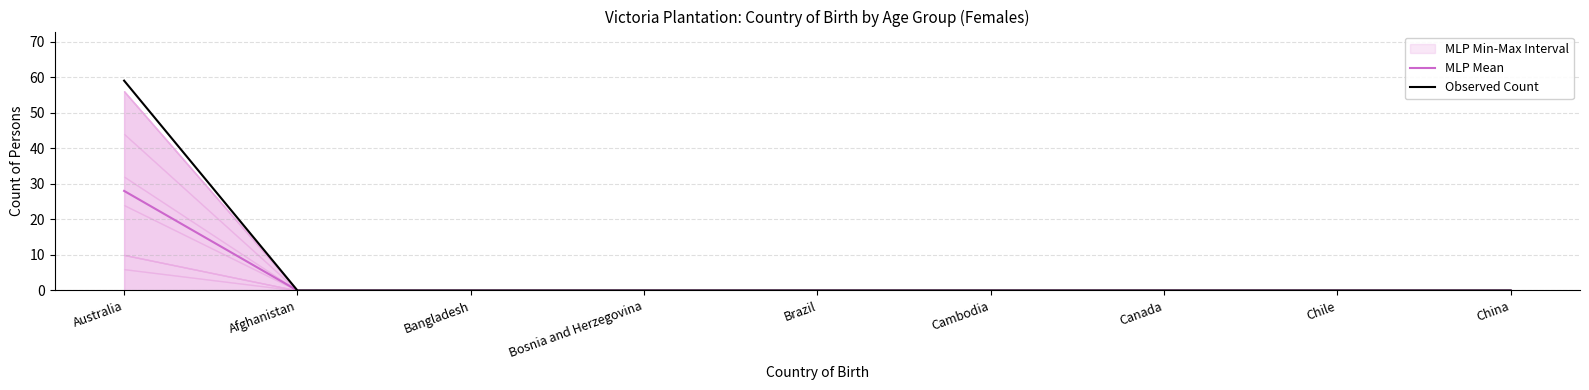

Which series has the widest spread of values?

Observed Count